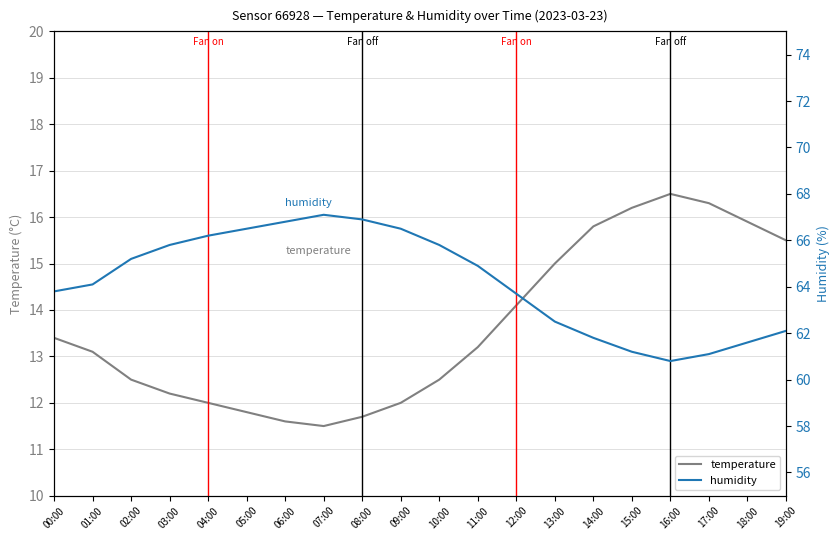

Where is the first local minimum for temperature?

07:00